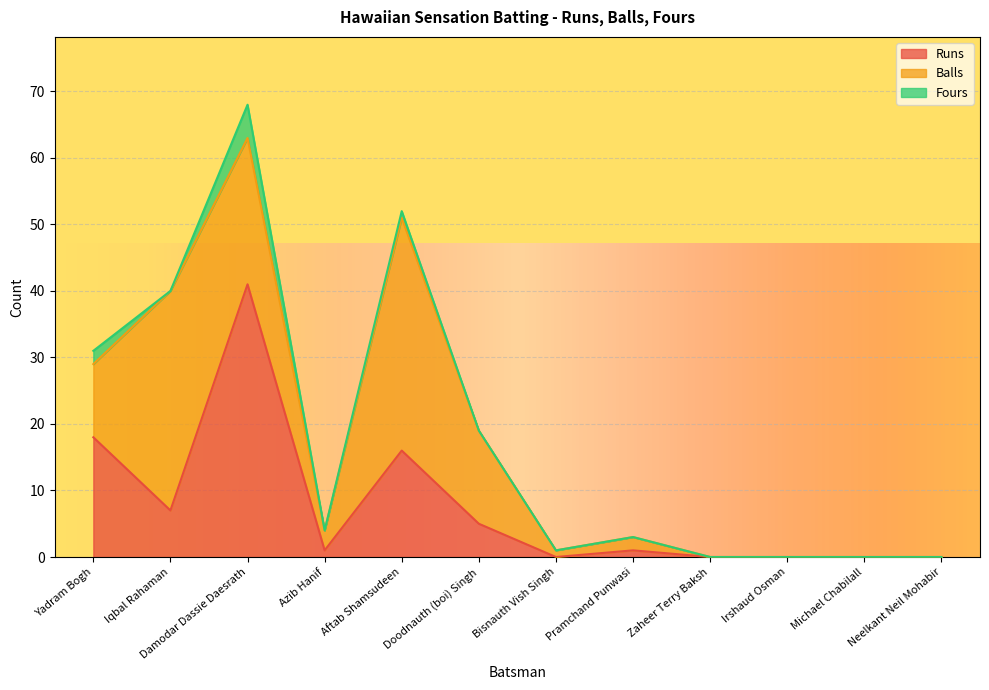

True or false: Balls has a value of 14 at Doodnauth (boi) Singh.

True